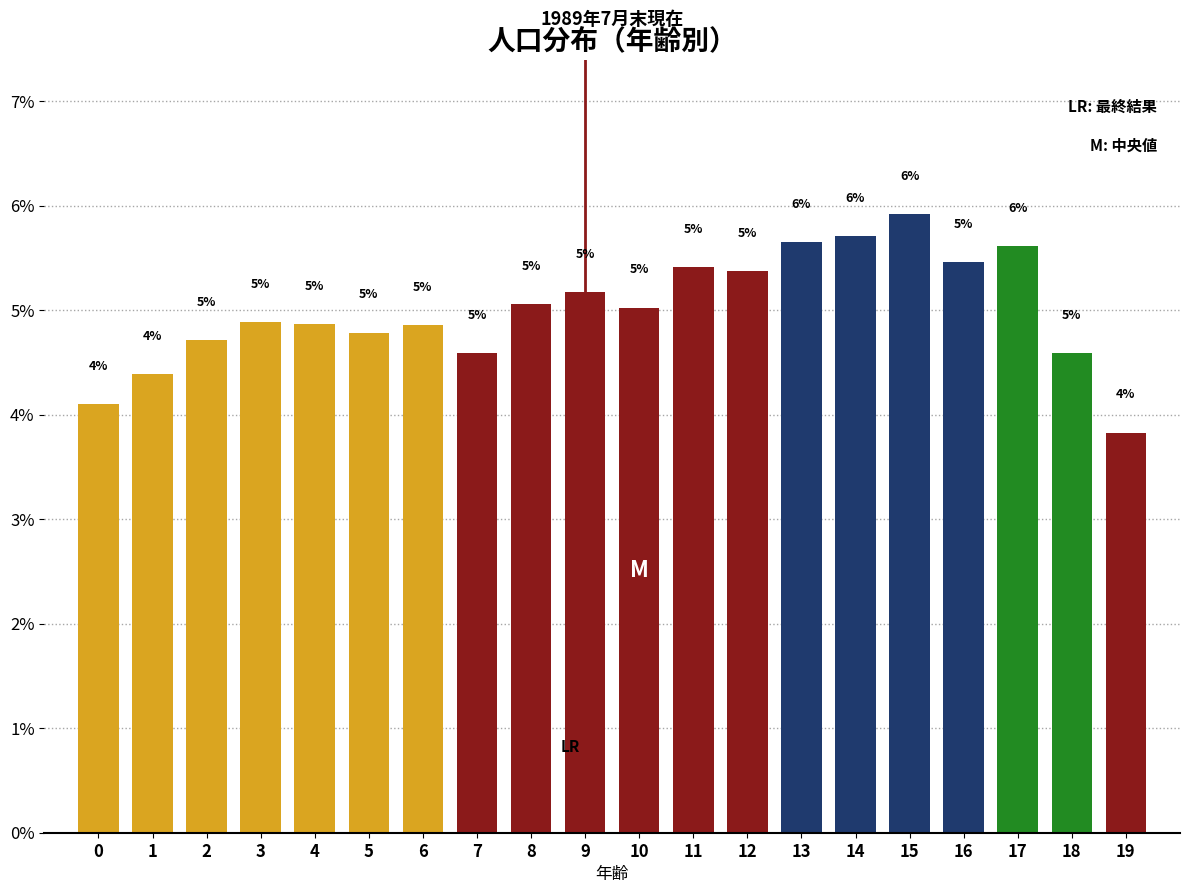

What is the average value?

5.0